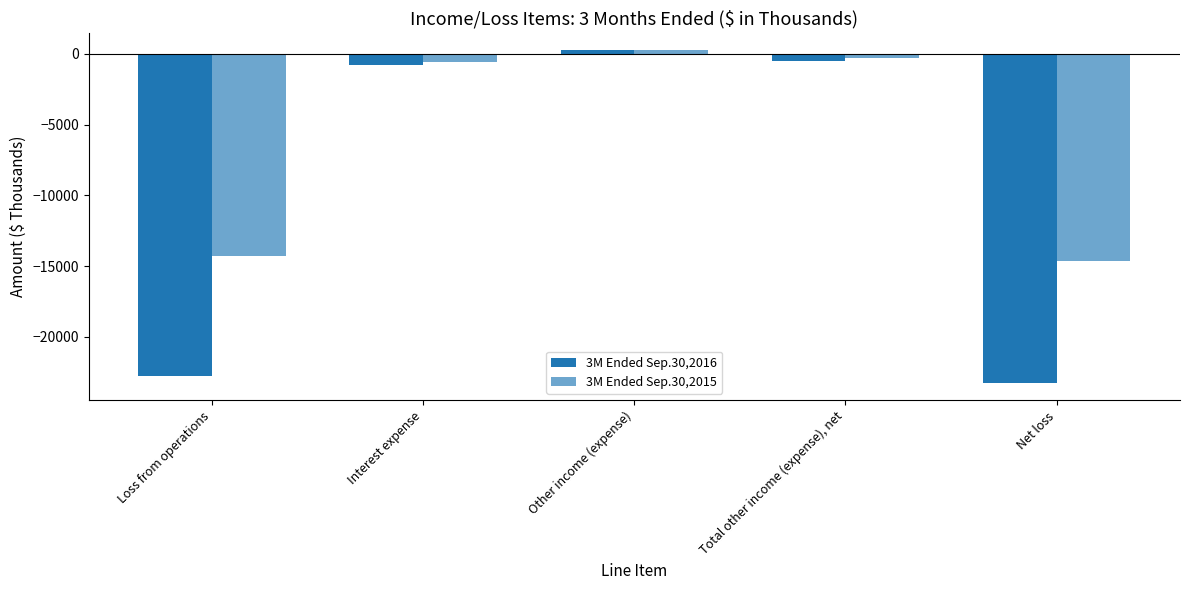

Reading right to left, transcribe all the data shown in this chart.

3M Ended Sep.30,2016: -23289	-518	296	-814	-22771
3M Ended Sep.30,2015: -14621	-332	248	-580	-14289